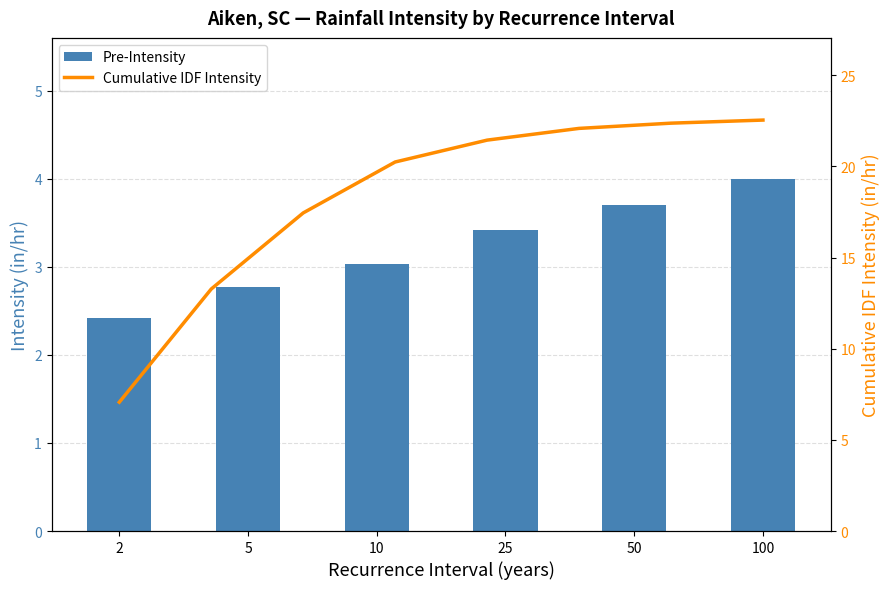

Approximately how many times larger is the value at 10 compared to 50?

0.8